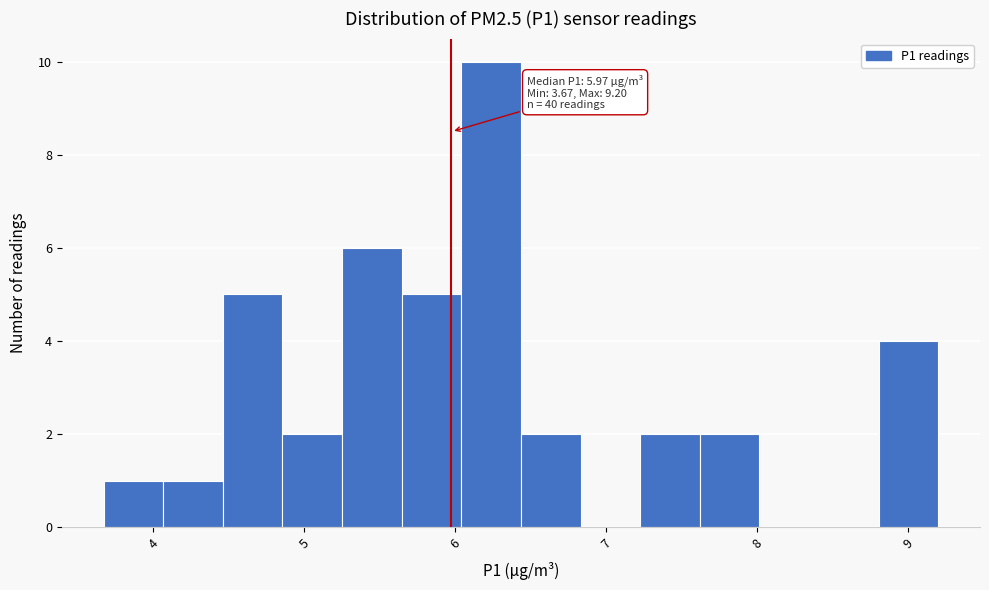

Read against the x-axis, roughly where is the centre of the tallest bar?

6.2